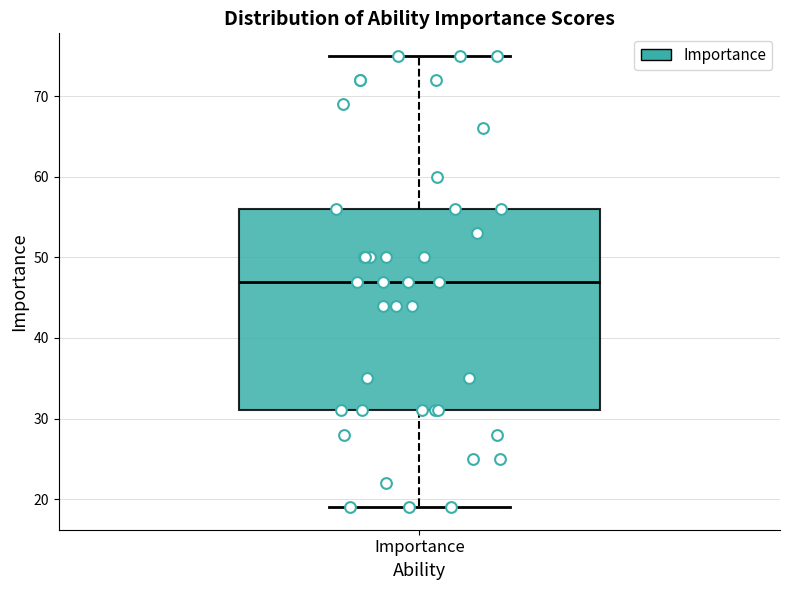

Read this box plot against the y-axis: the position of the median line, the range covered by the box, and the ends of both whiskers. The values are not printed on the chart, so give them approximately, as read against the axis.

median 47, box 31 to 56, whiskers 19 to 75